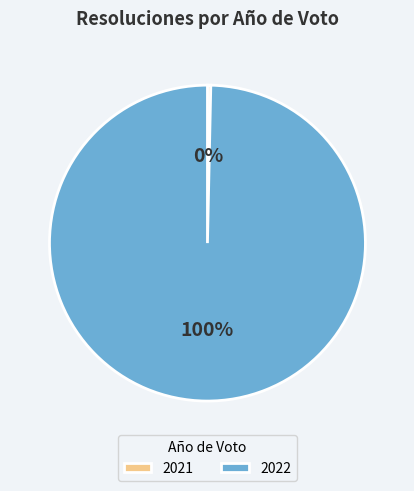

Does 2022 account for over 50% of the chart?

Yes